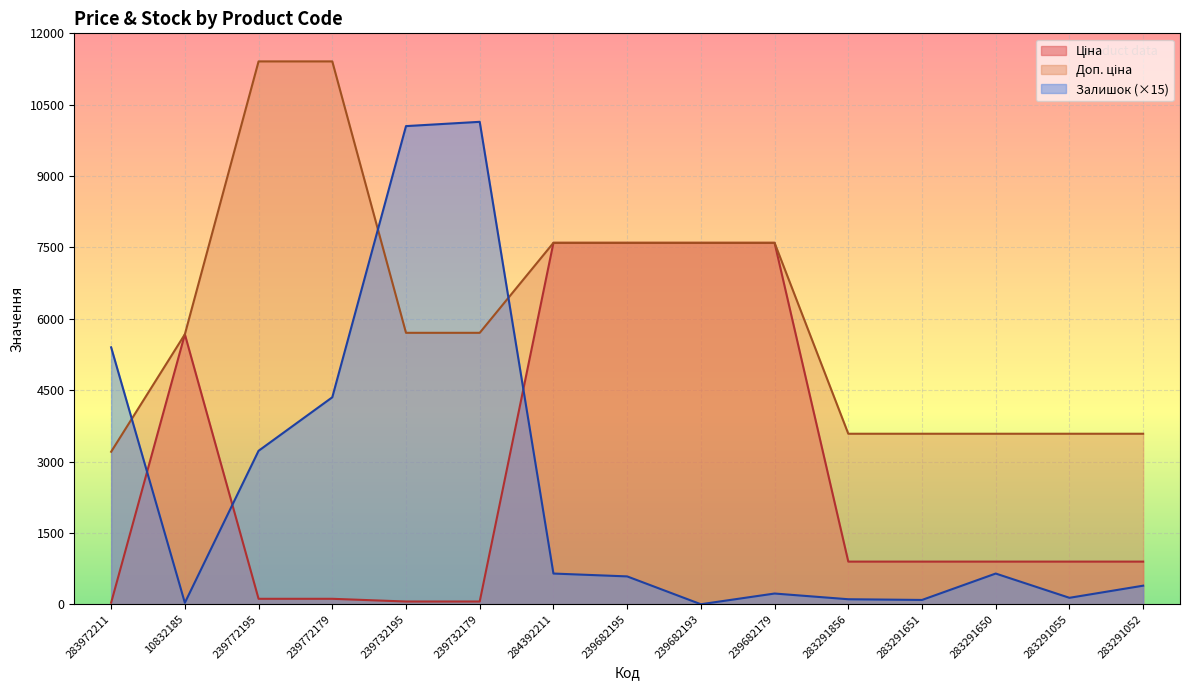

Is the value of Доп. ціна at 239772195 greater than the value of Залишок at 239682195?

Yes